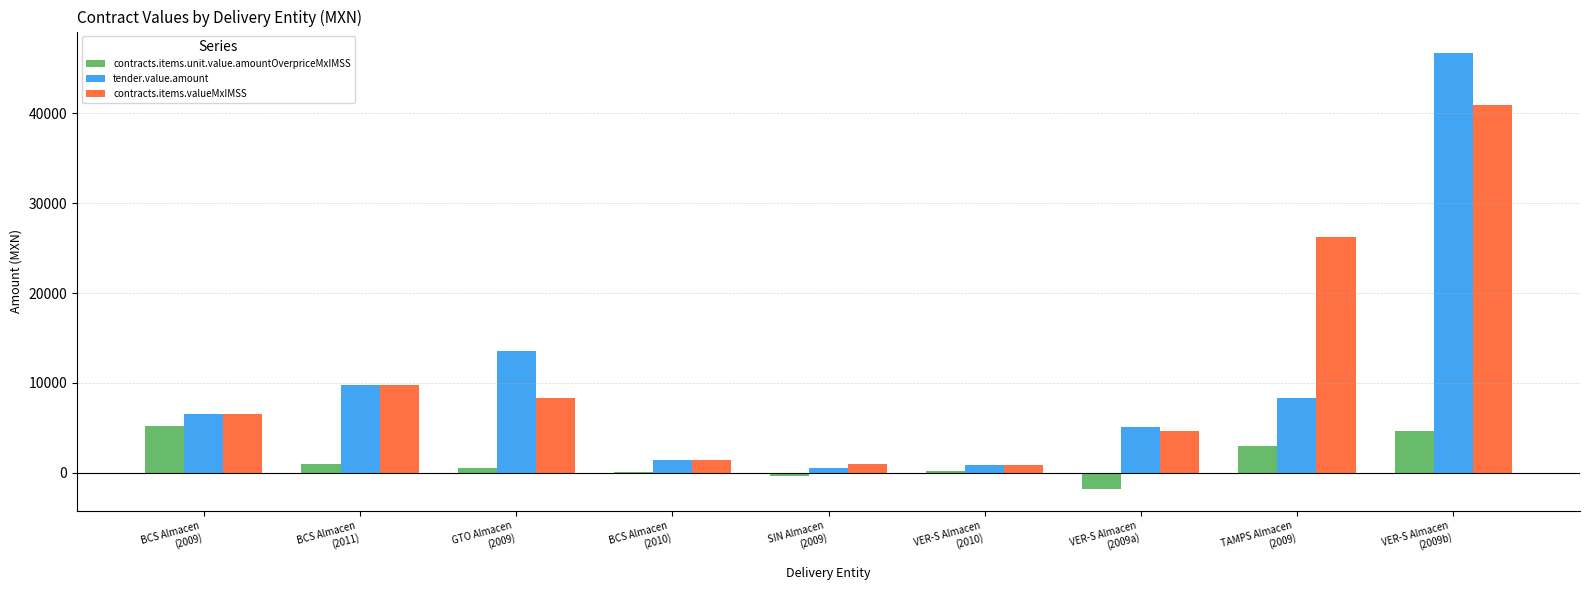

Count the number of data series in this chart.

3